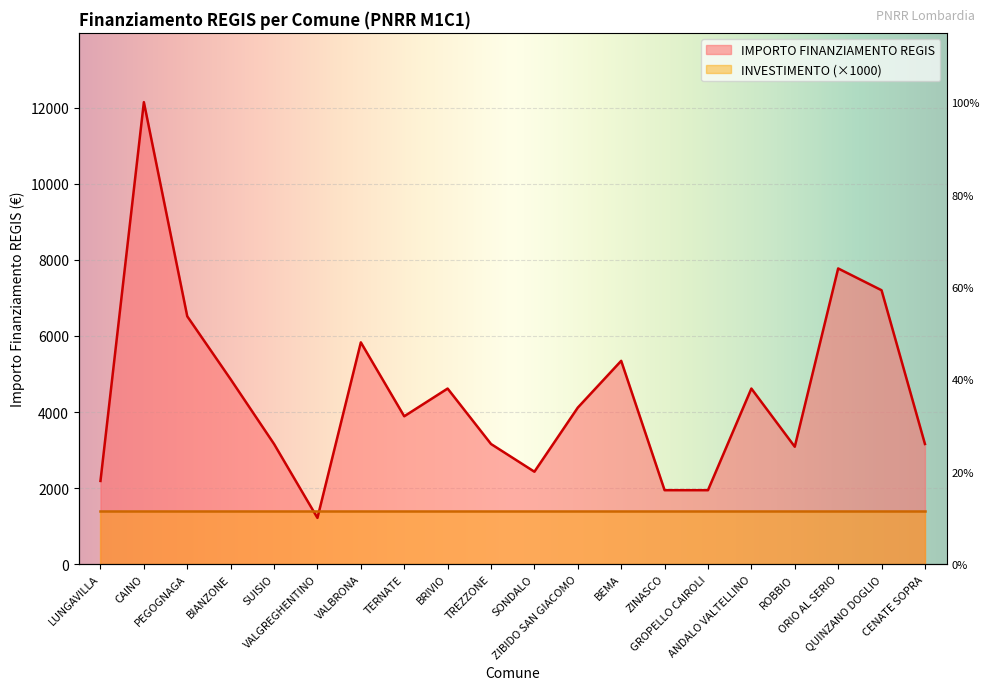

Reading left to right, transcribe all the data shown in this chart.

2187	12150	6517	4860	3159	1215	5832	3888	4617	3159	2430	4116	5346	1944	1944	4617	3087	7776	7203	3159